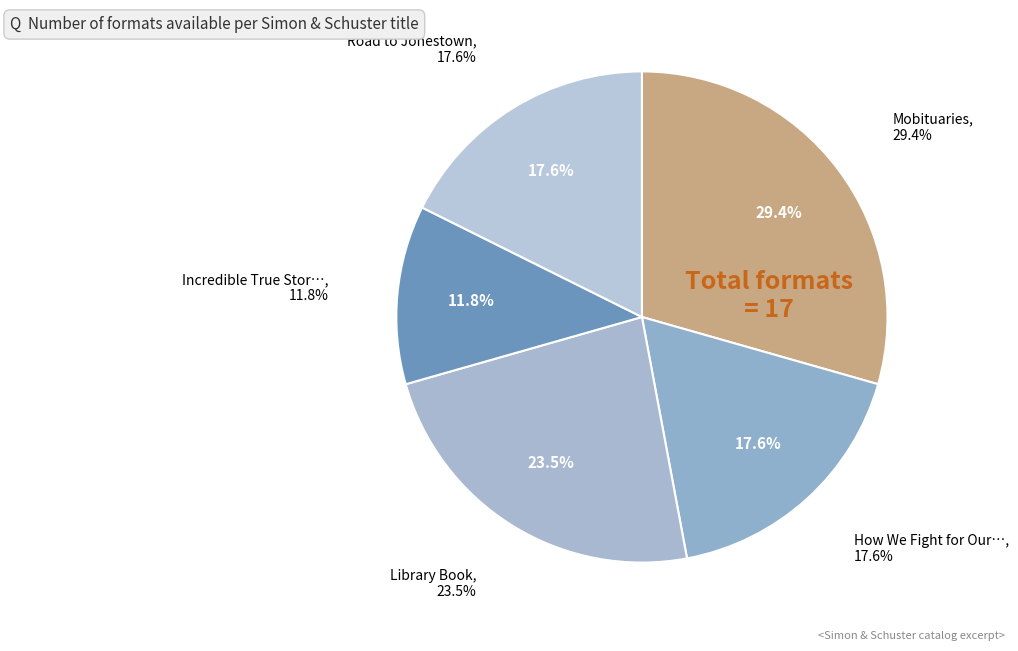

Does Library Book account for over 50% of the chart?

No